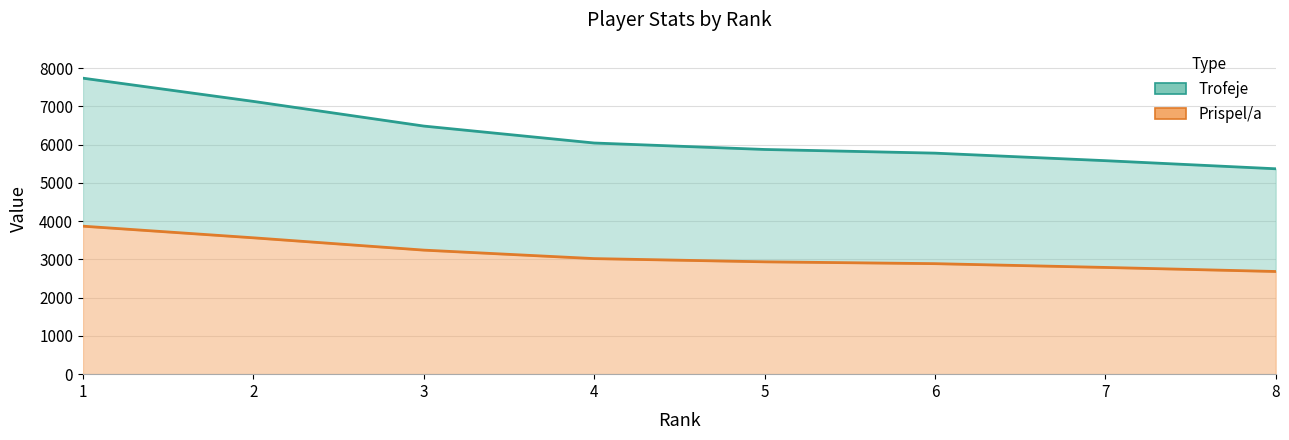

How many data points in Prispel/a are above 3022?

3